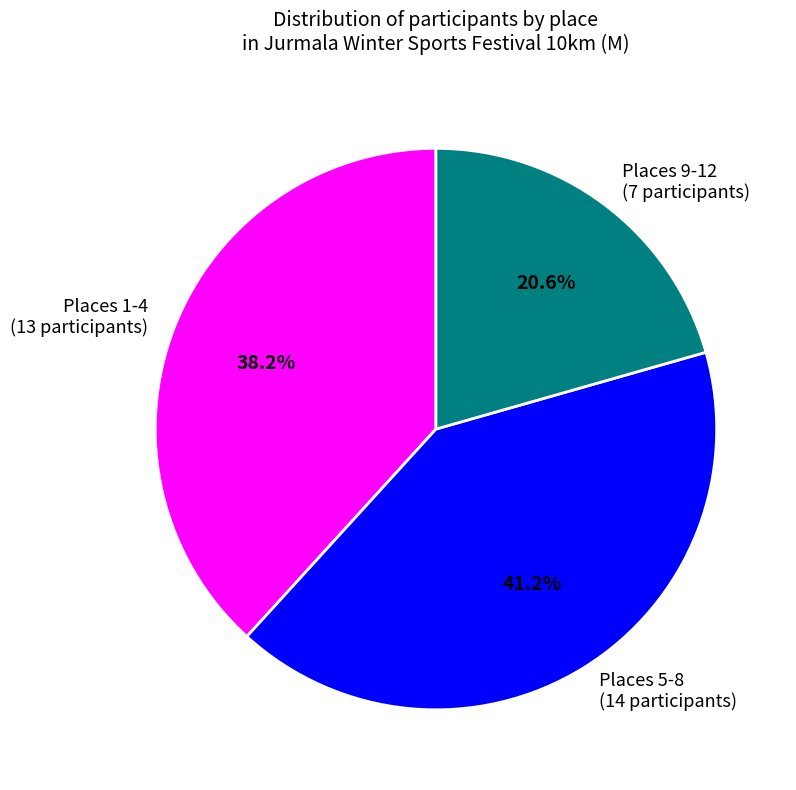

What is the total percentage of Places 1-4 (13 participants) and Places 9-12 (7 participants)?

58.8%